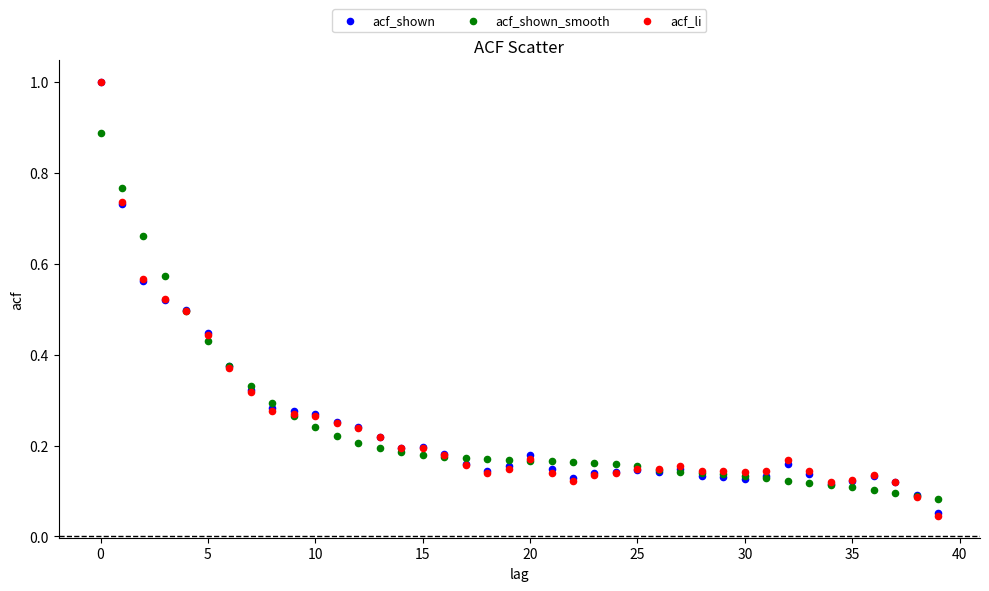

What are all the series names shown in the legend?

acf_shown, acf_shown_smooth, acf_li